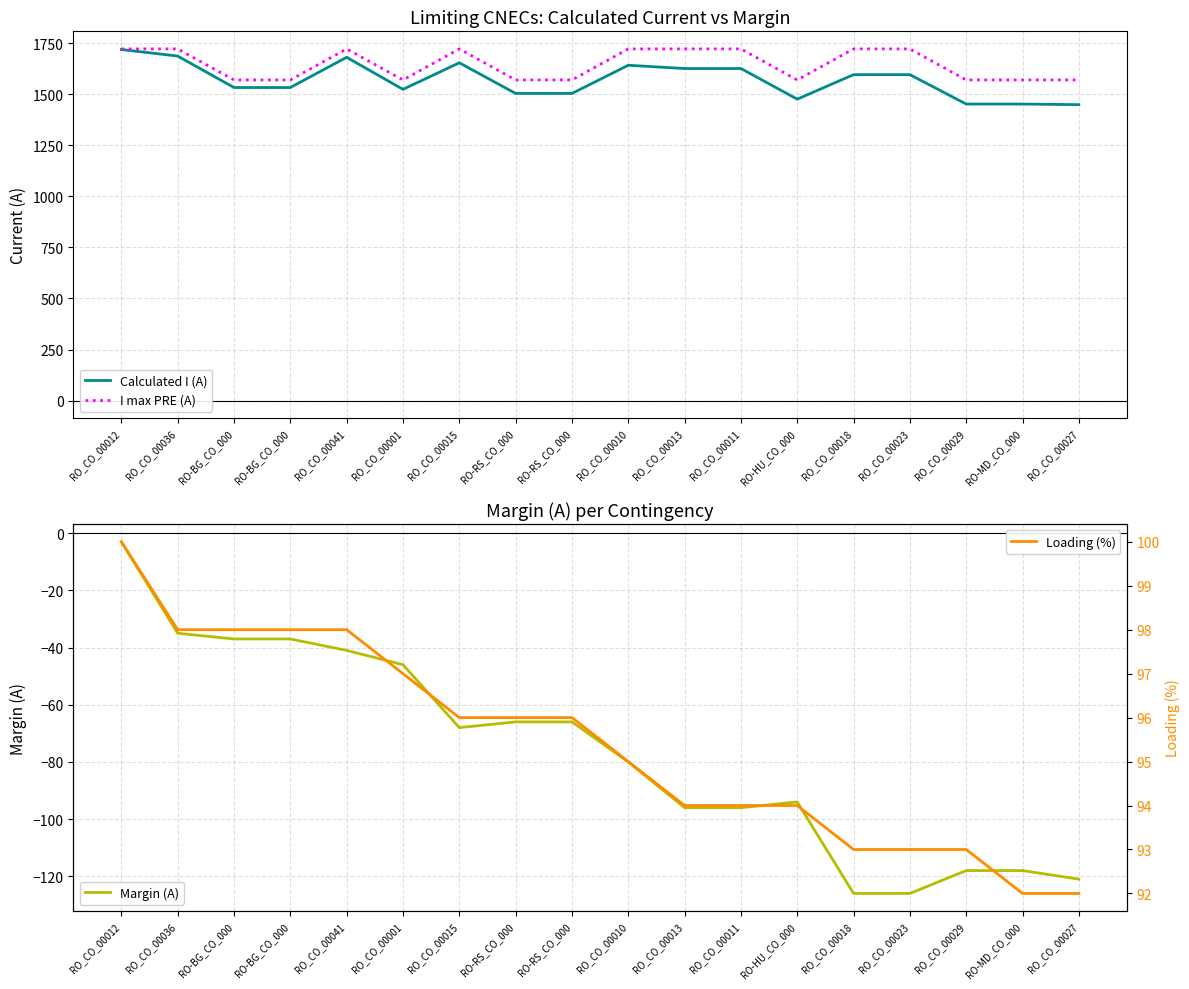

Between RO_CO_00029 and RO_CO_00013, which is larger?

RO_CO_00013